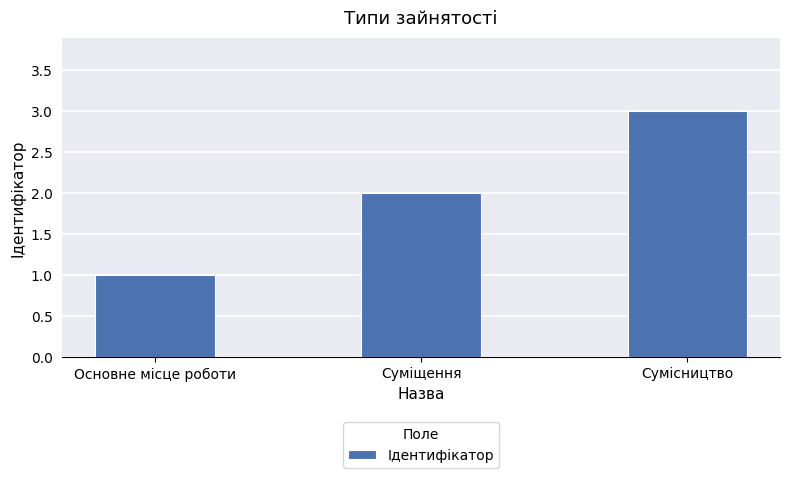

What is the label of the 2nd bar from the right?

Суміщення